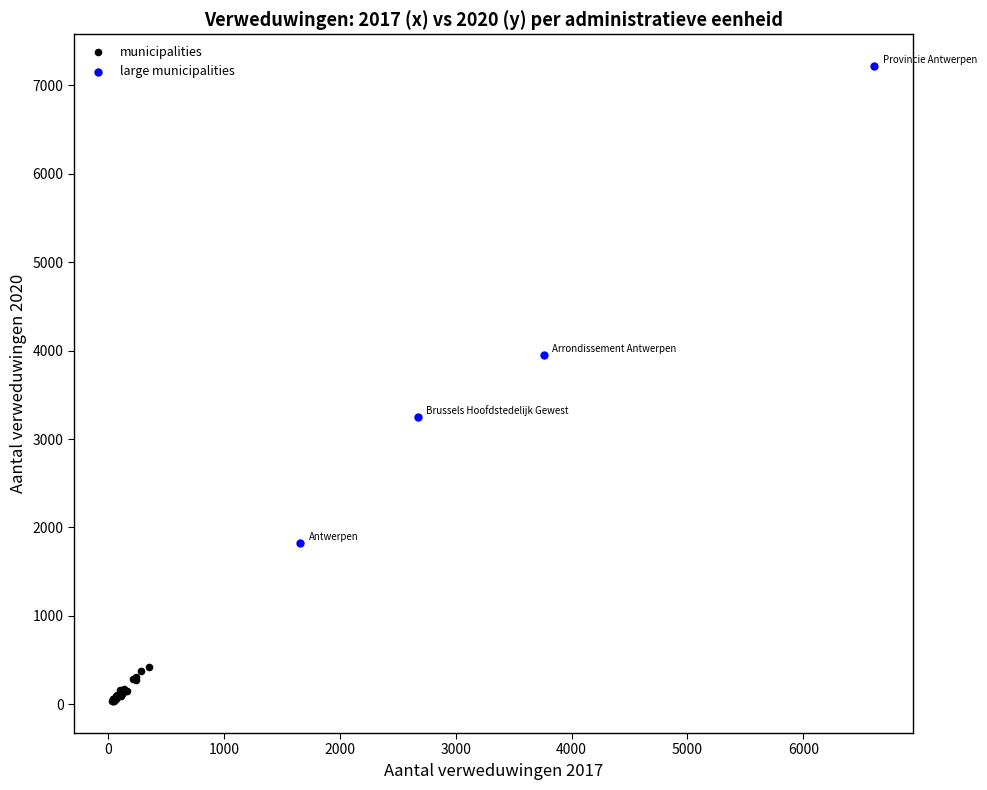

Which series has the largest Y range (max minus min)?

large municipalities